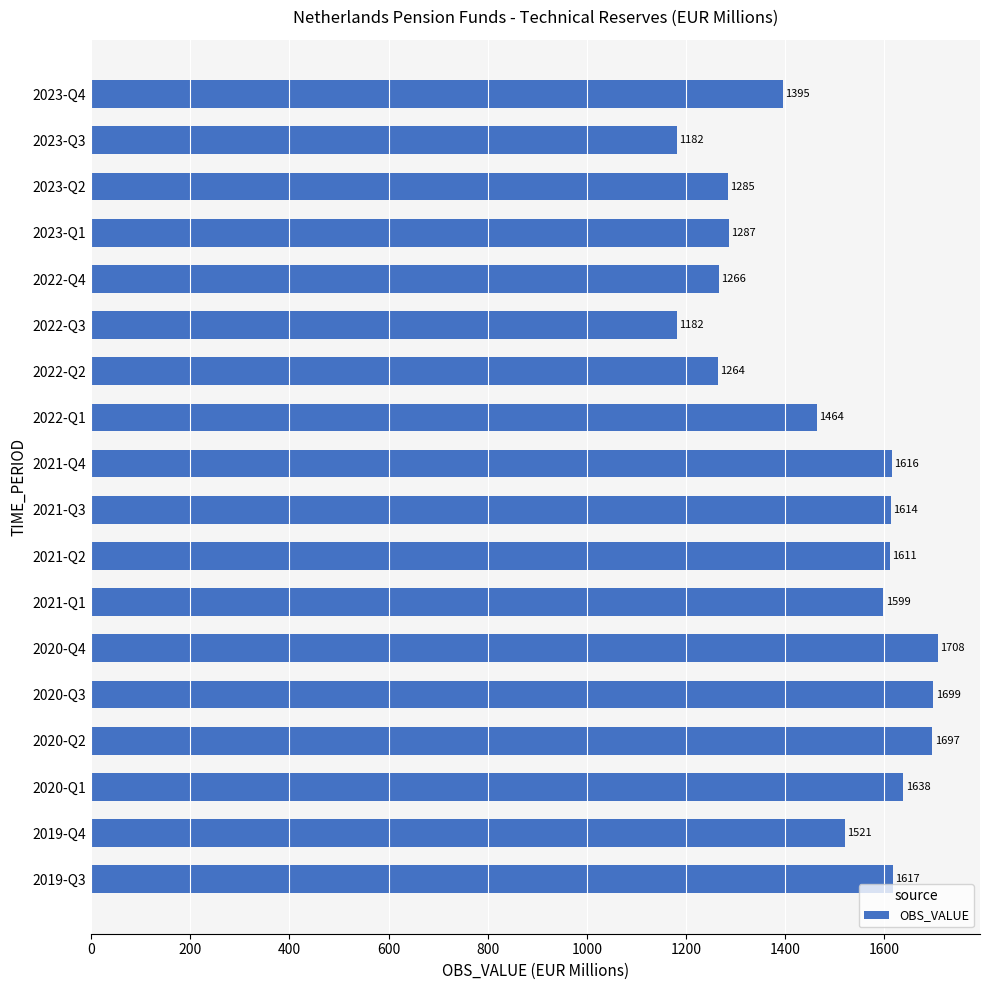

Which category has the highest value across all series?

2020-Q4